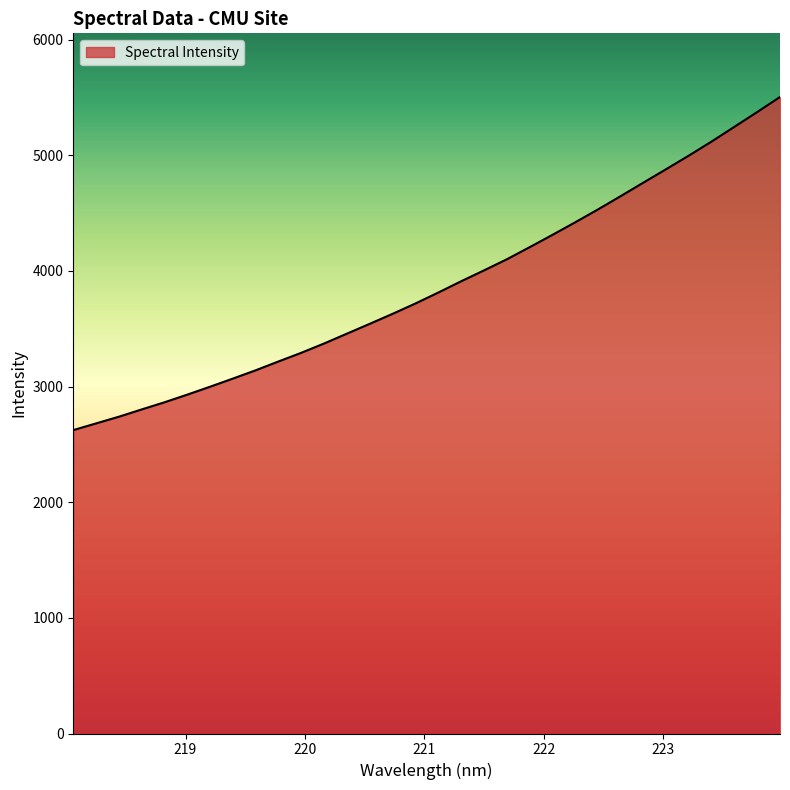

How many lines are shown in the chart?

1